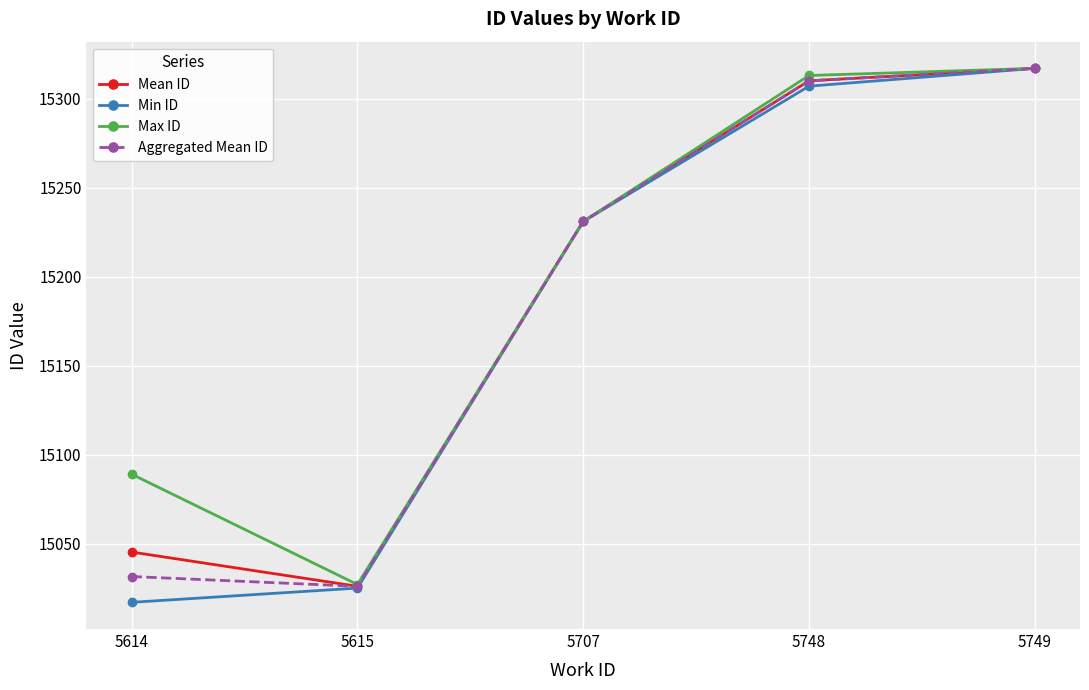

List the series in order of their overall mean, lowest first.

Min ID, Aggregated Mean ID, Mean ID, Max ID